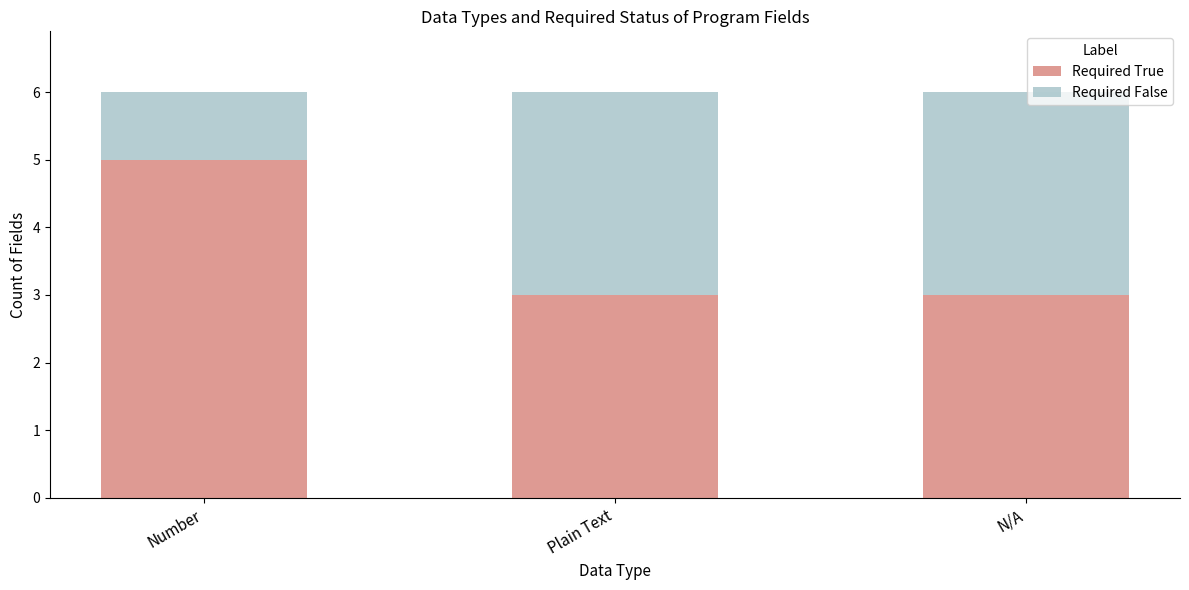

Which category has the highest value in the Required True series?

Number